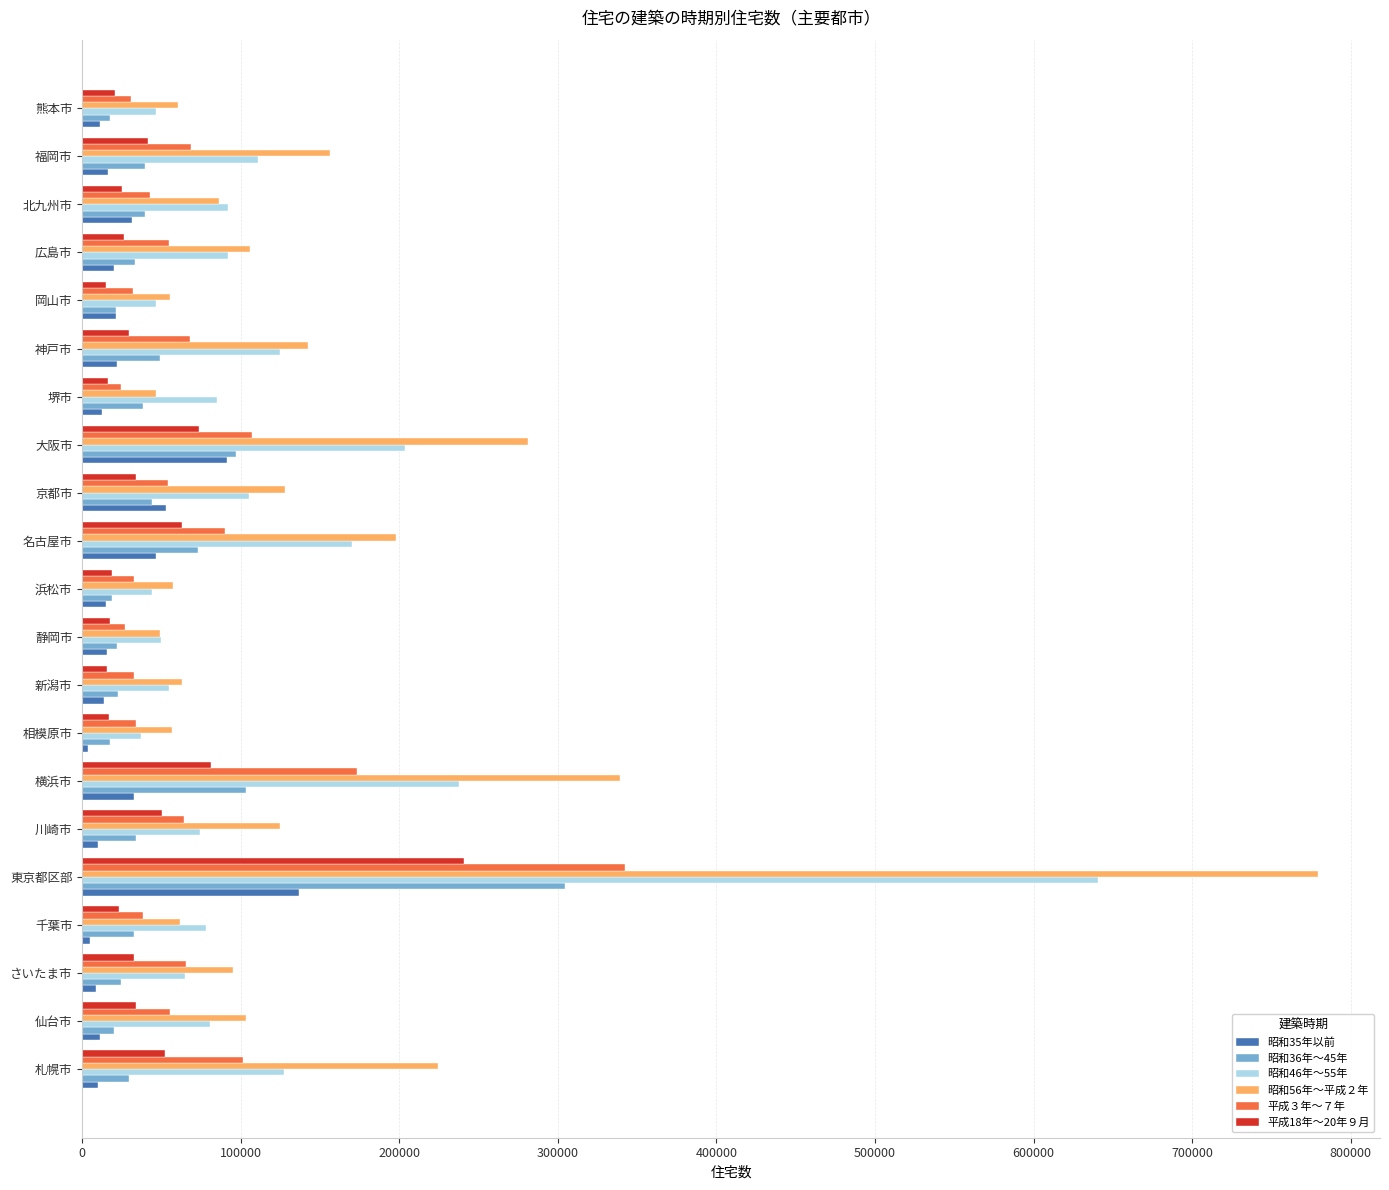

At which category is the sum across all series the highest?

東京都区部